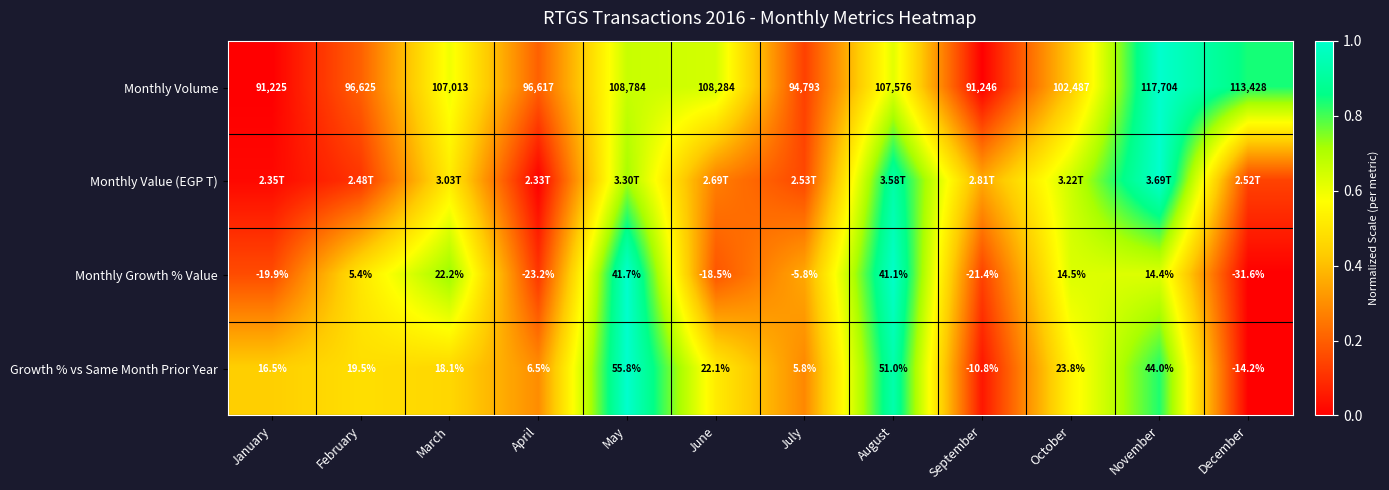

At which label does Growth % vs Same Month Prior Year first exceed 19?

February